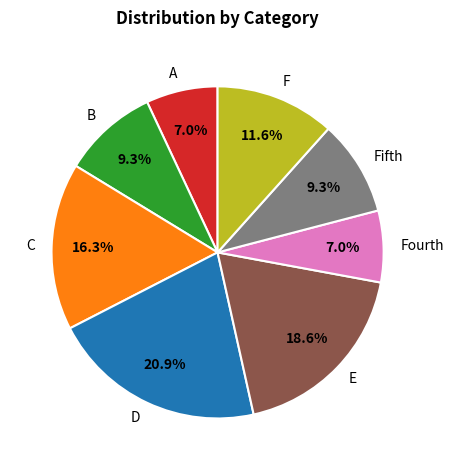

Which has a higher value, Fifth or E?

E